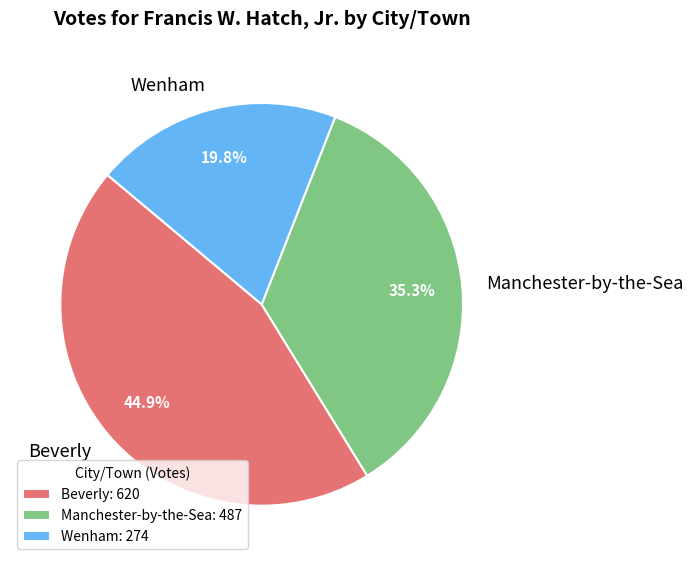

How many segments does this pie chart have?

3